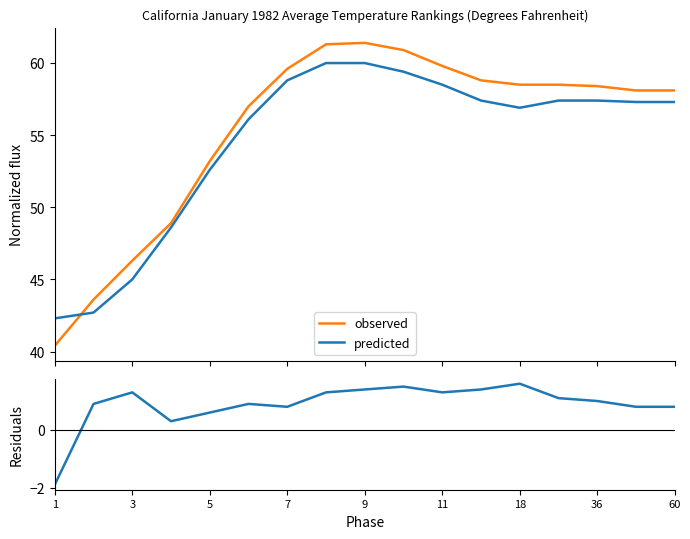

True or false: observed and predicted cross at least once.

True